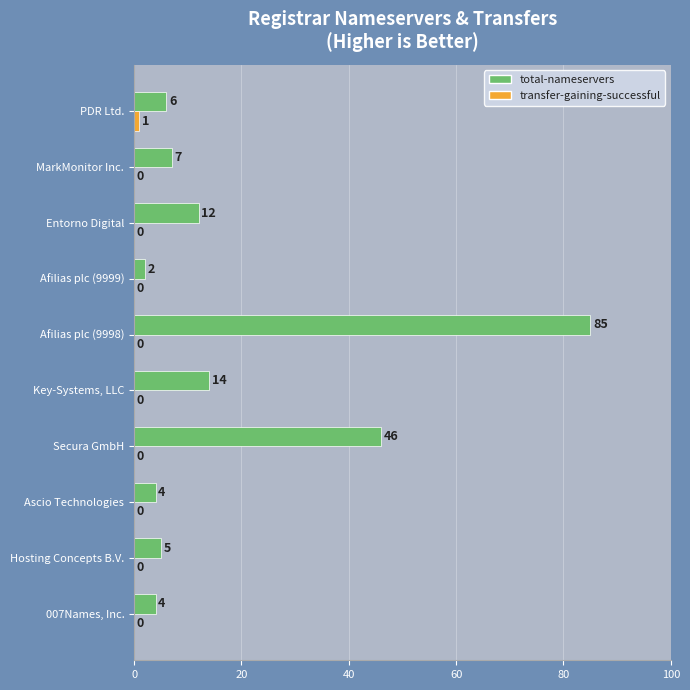

What is the highest value of the total-nameservers series?

85